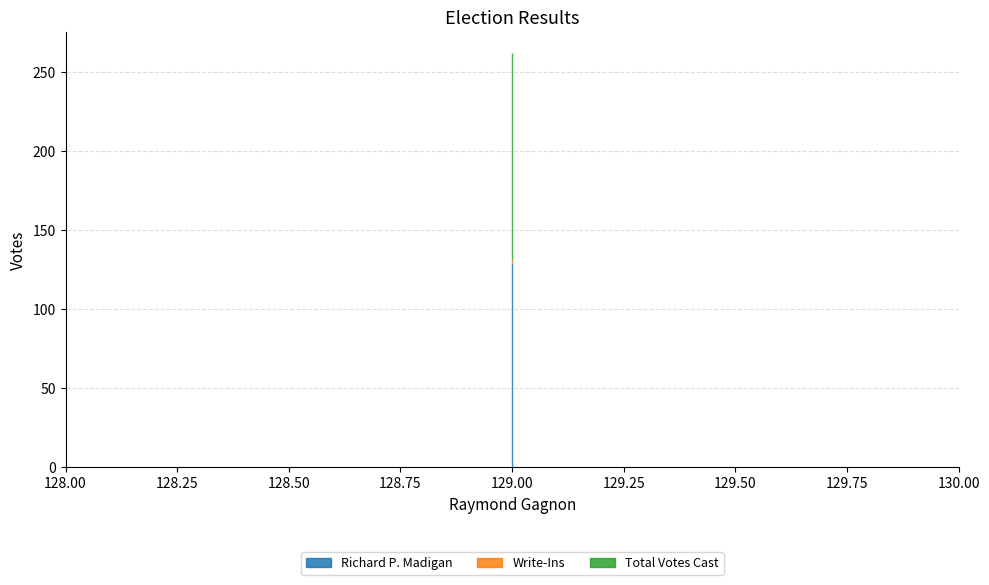

How many lines are shown in the chart?

3